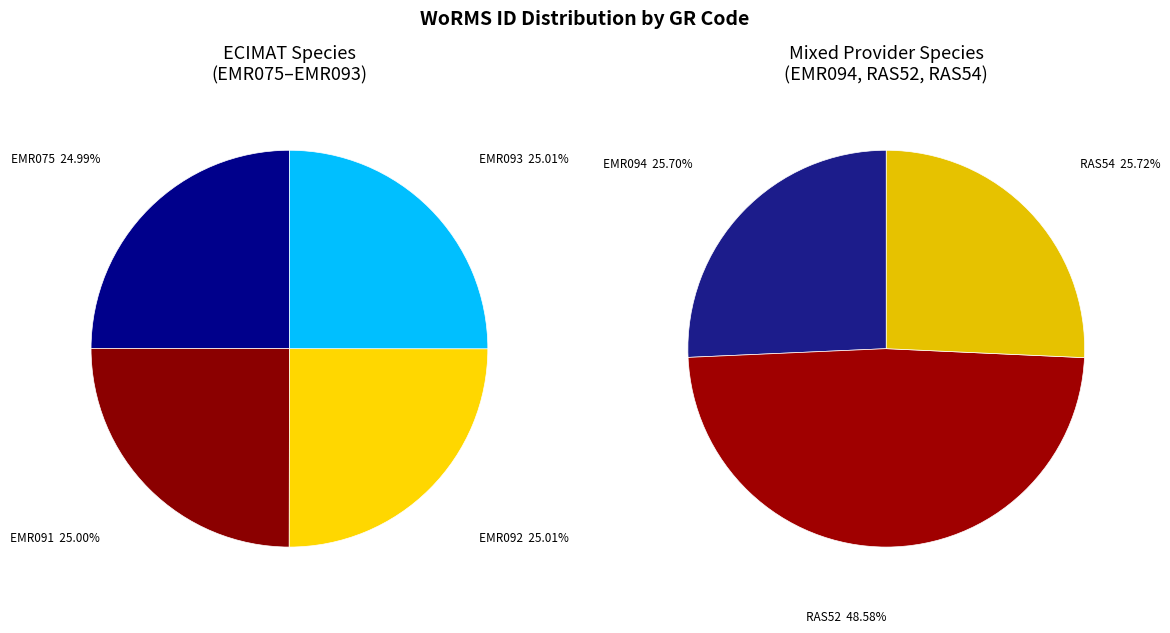

Do EMR091 and RAS54 together represent more than half of the pie?

No